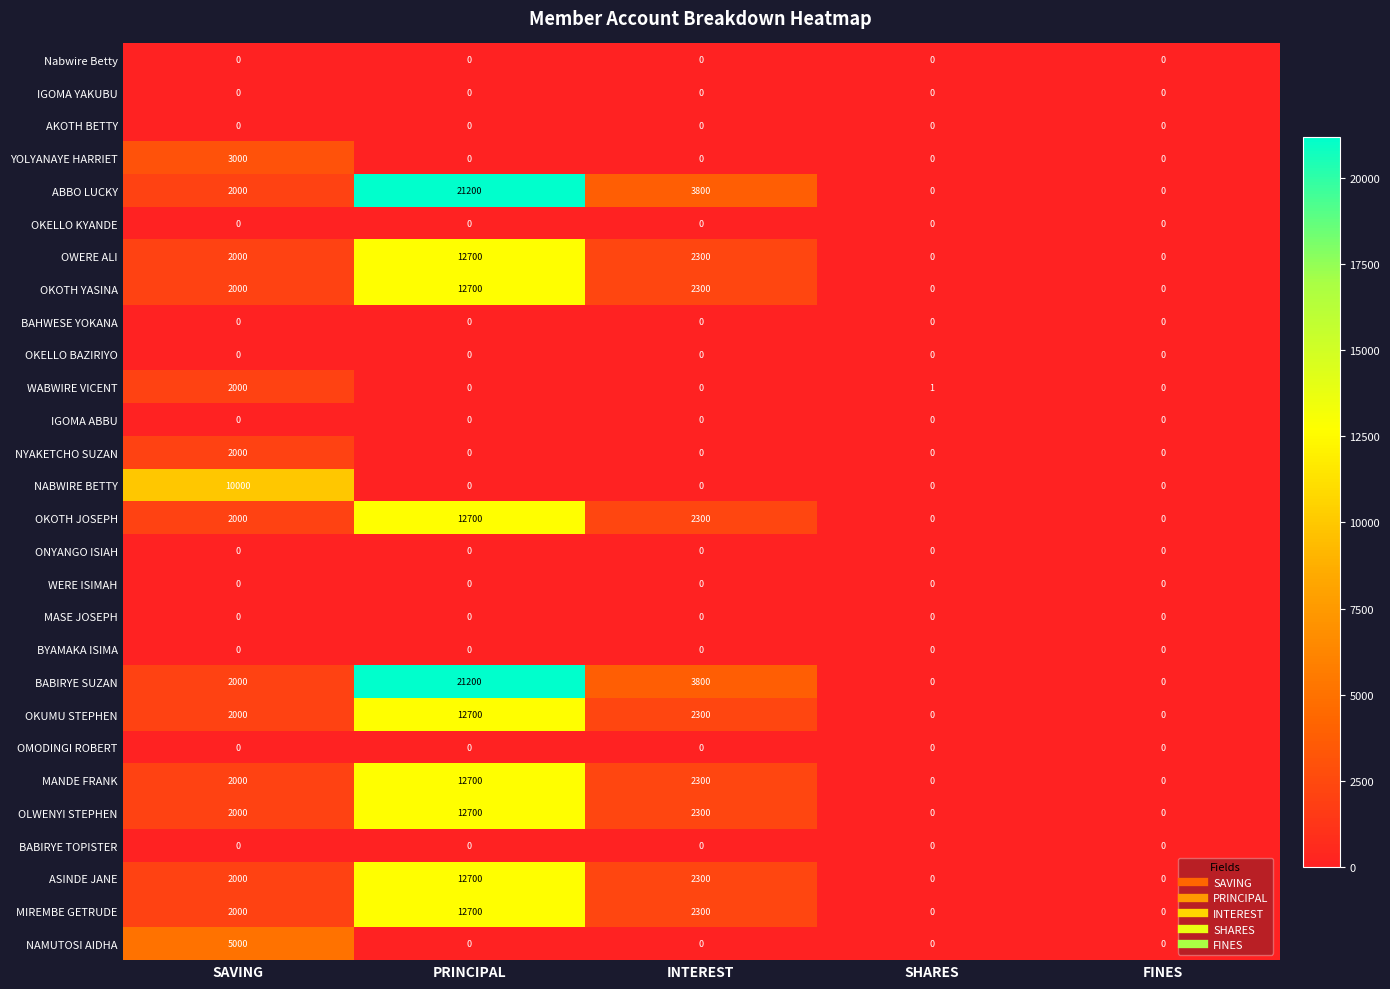

At which label does OLWENYI STEPHEN reach its peak?

PRINCIPAL